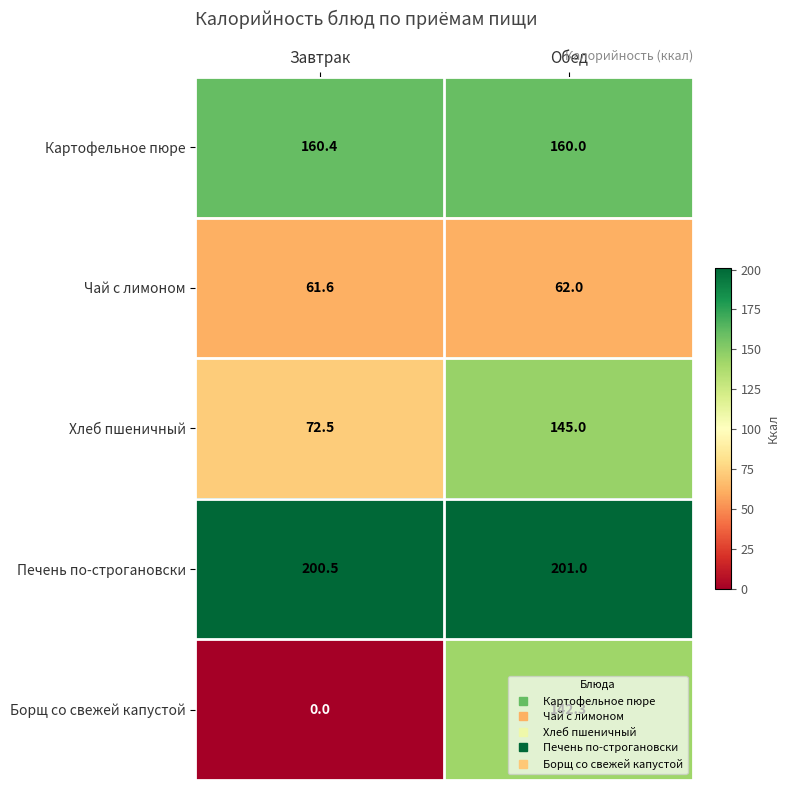

What is the total value across all series at Завтрак?

495.0